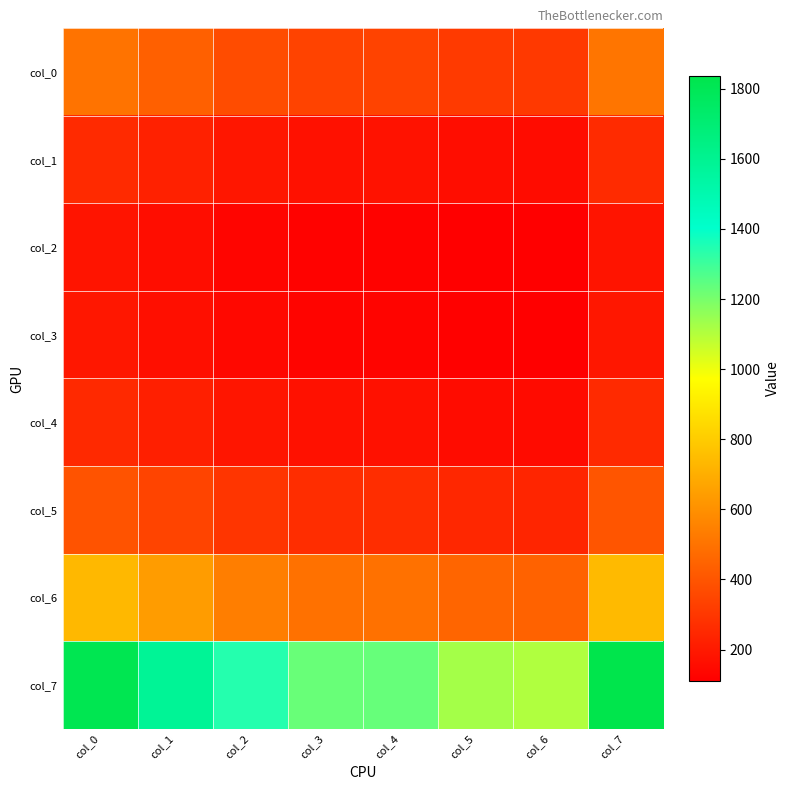

Reading left to right, transcribe all the data shown in this chart.

col_0: col_0=505	col_1=441	col_2=373	col_3=342	col_4=343	col_5=313	col_6=308	col_7=511
col_1: col_0=259	col_1=226	col_2=191	col_3=175	col_4=176	col_5=160	col_6=158	col_7=262
col_2: col_0=182	col_1=159	col_2=134	col_3=123	col_4=124	col_5=113	col_6=111	col_7=184
col_3: col_0=193	col_1=168	col_2=142	col_3=130	col_4=131	col_5=120	col_6=117	col_7=195
col_4: col_0=253	col_1=221	col_2=187	col_3=172	col_4=172	col_5=157	col_6=154	col_7=256
col_5: col_0=397	col_1=346	col_2=293	col_3=268	col_4=269	col_5=246	col_6=241	col_7=401
col_6: col_0=735	col_1=641	col_2=542	col_3=497	col_4=498	col_5=455	col_6=447	col_7=743
col_7: col_0=1816	col_1=1585	col_2=1341	col_3=1229	col_4=1232	col_5=1126	col_6=1105	col_7=1836